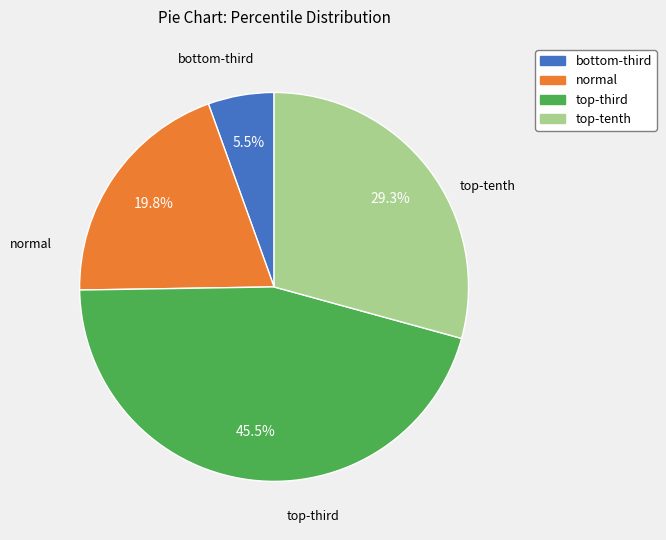

Does any single category account for the majority?

No